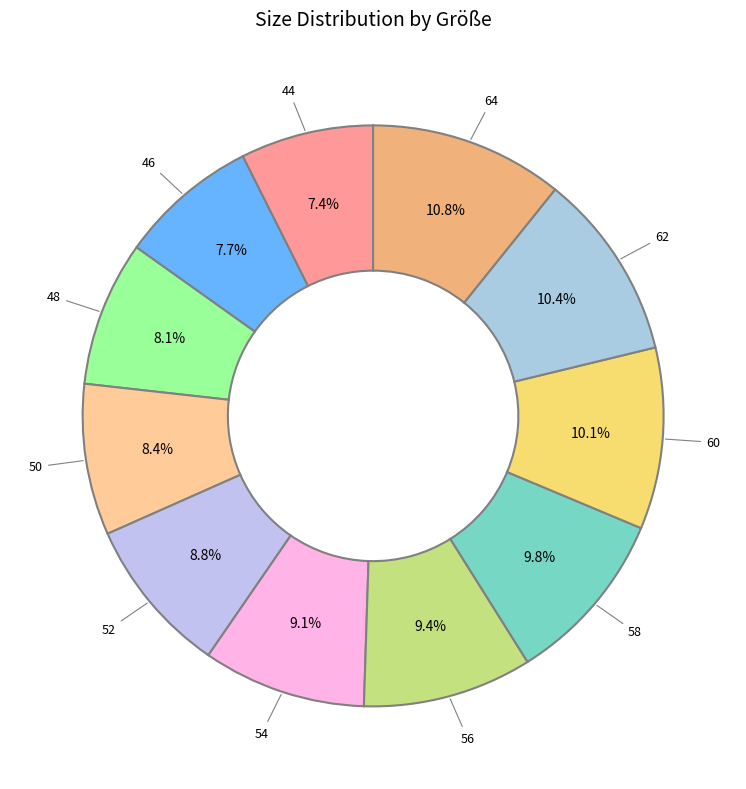

Between 58 and 54, which is larger?

58